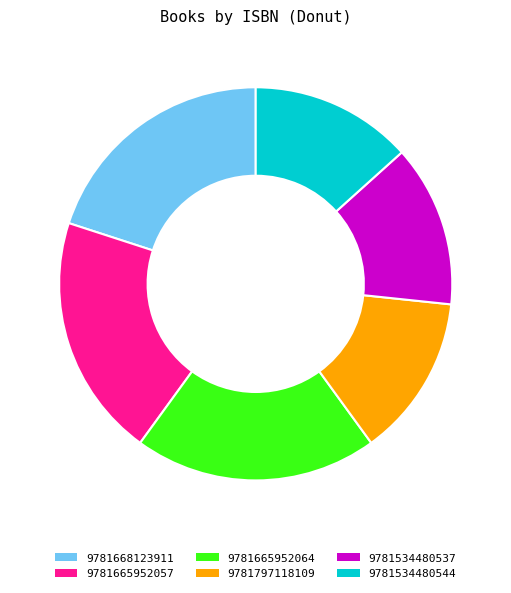

Is it true that 9781665952057 is 20% of the pie?

True